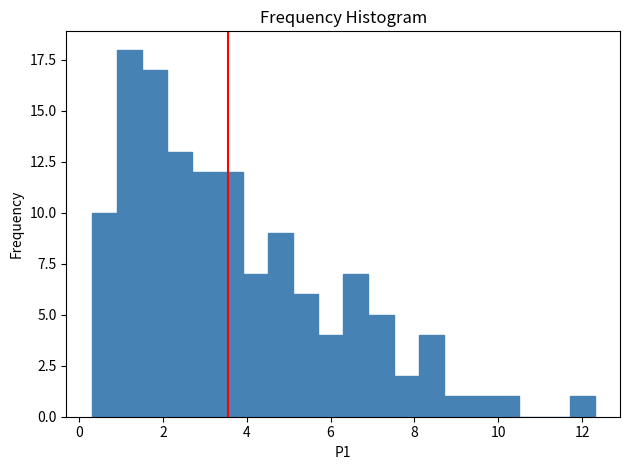

Around what value on the x-axis is the tallest bar? Give the approximate position of its centre, as read against the axis.

1.2